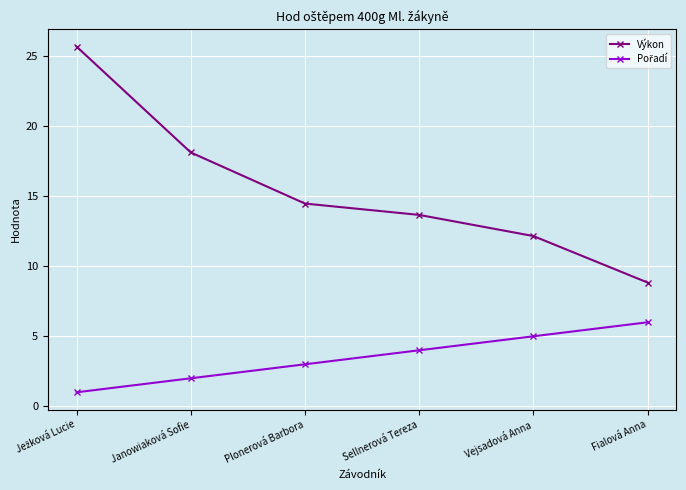

Which series has the widest spread of values?

Výkon